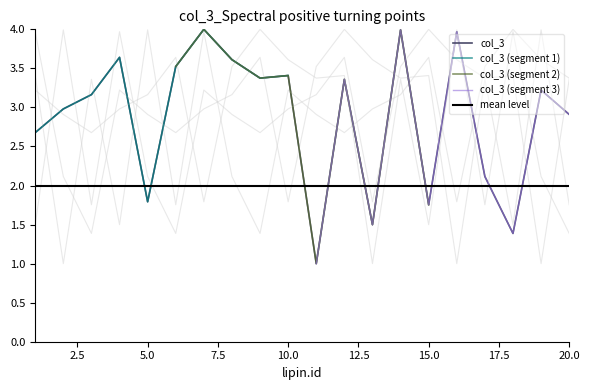

What is the sum of all values?

57.4